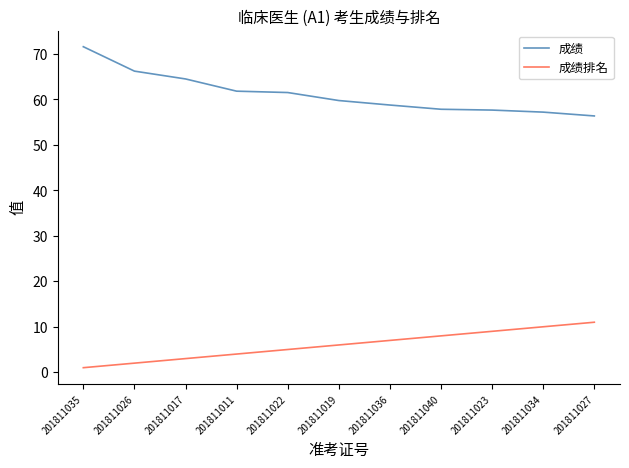

Which series has the widest spread of values?

成绩